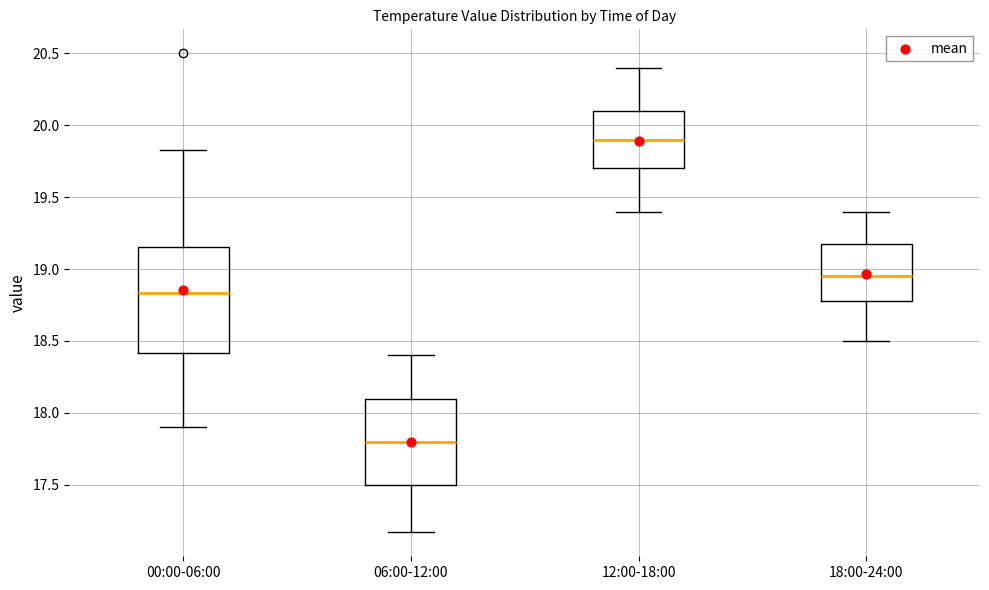

Reading left to right, read every box against the y-axis: the position of its median line, the range the box covers, and the ends of its whiskers. The values are not printed on the chart, so give them approximately, as read against the axis.

00:00-06:00: median 18.85, box 18.40 to 19.15, whiskers 17.90 to 19.85
06:00-12:00: median 17.80, box 17.50 to 18.10, whiskers 17.15 to 18.40
12:00-18:00: median 19.90, box 19.70 to 20.10, whiskers 19.40 to 20.40
18:00-24:00: median 18.95, box 18.80 to 19.20, whiskers 18.50 to 19.40